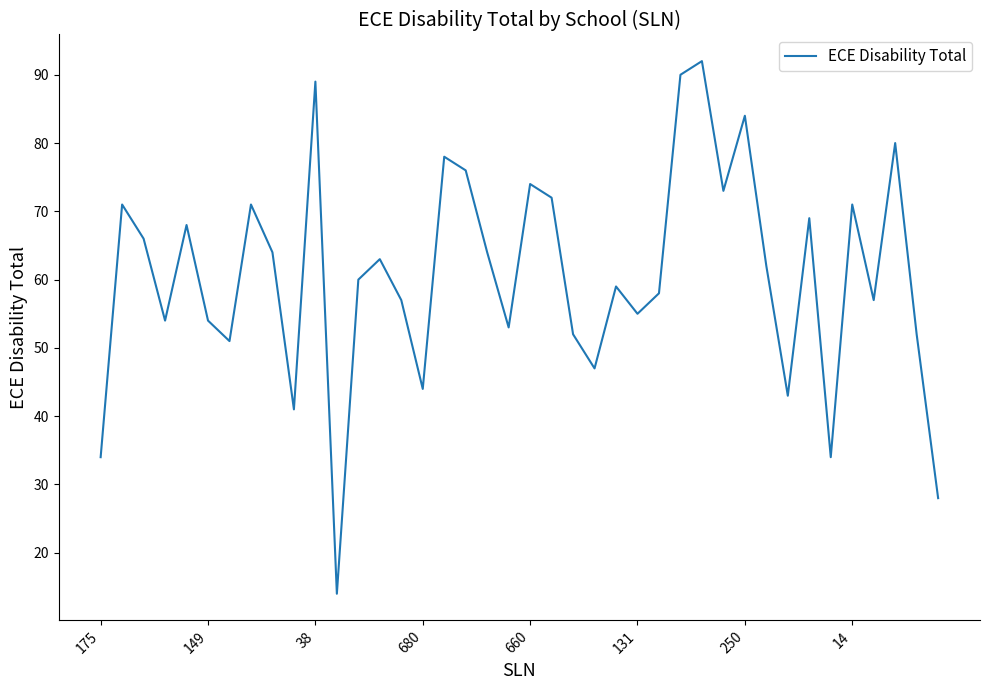

What is the maximum value shown in the chart?

92